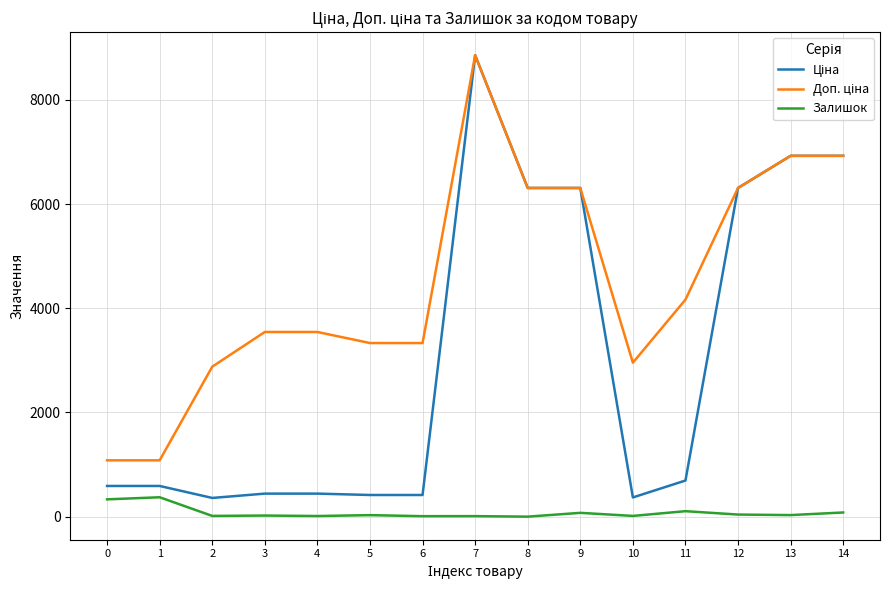

What is the difference between the second highest and second lowest values in the Залишок series?

323.0